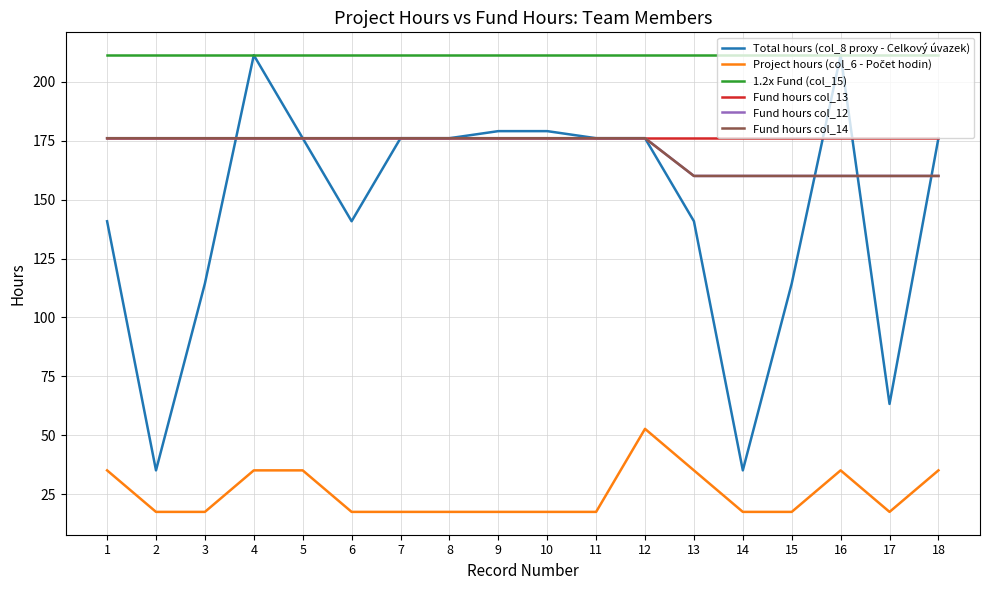

Does the chart have visible grid lines?

Yes